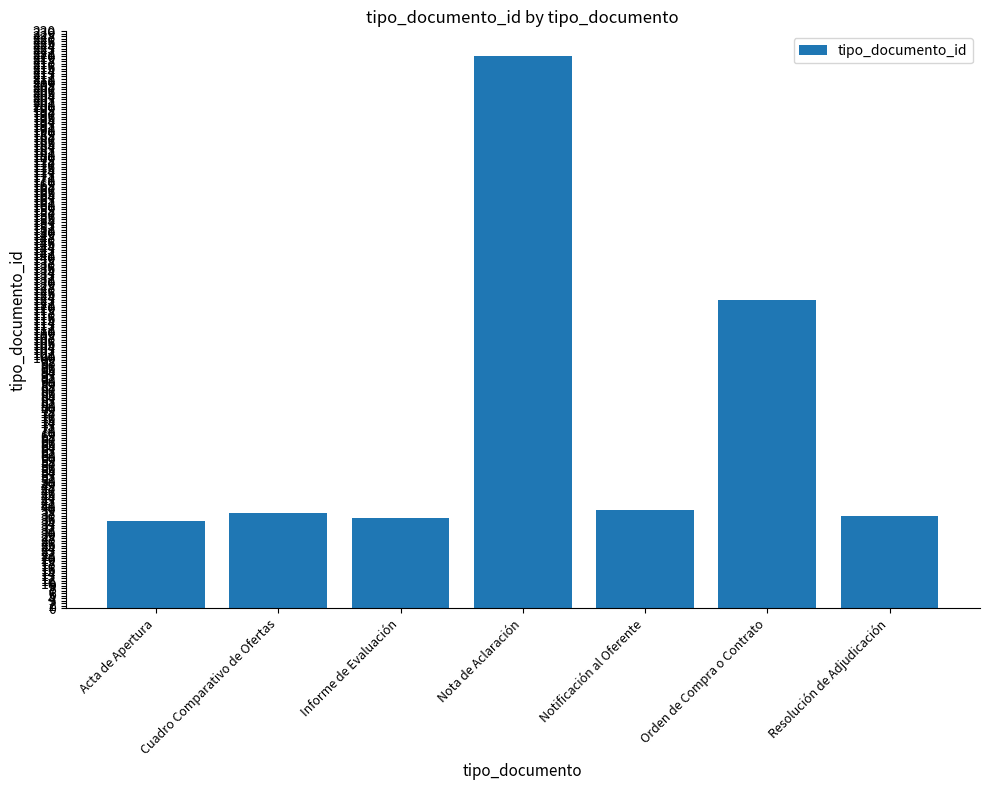

At which label is the value closest to 127?

Orden de Compra o Contrato